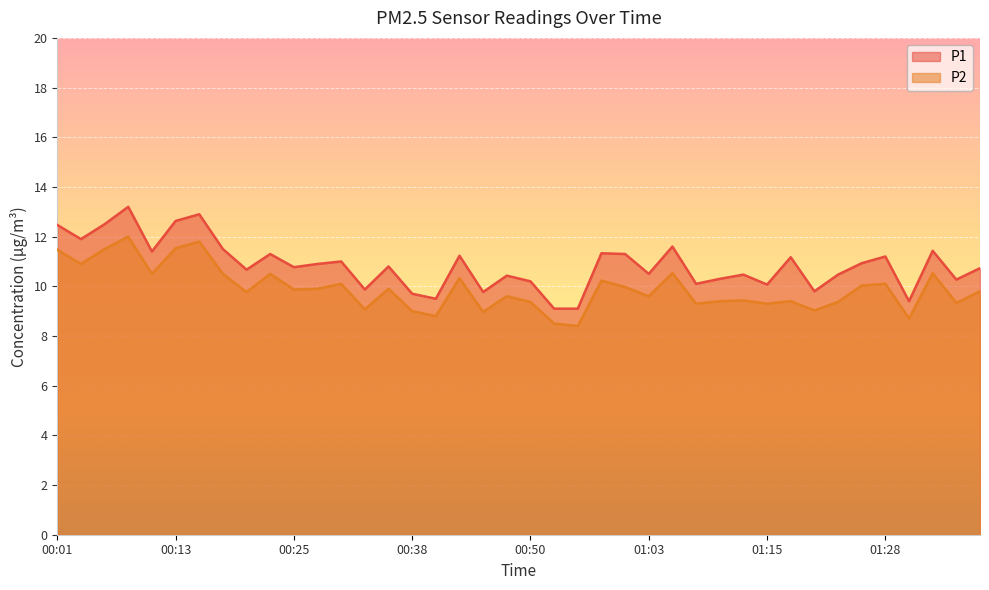

At how many categories does at least one series exceed 12?

5